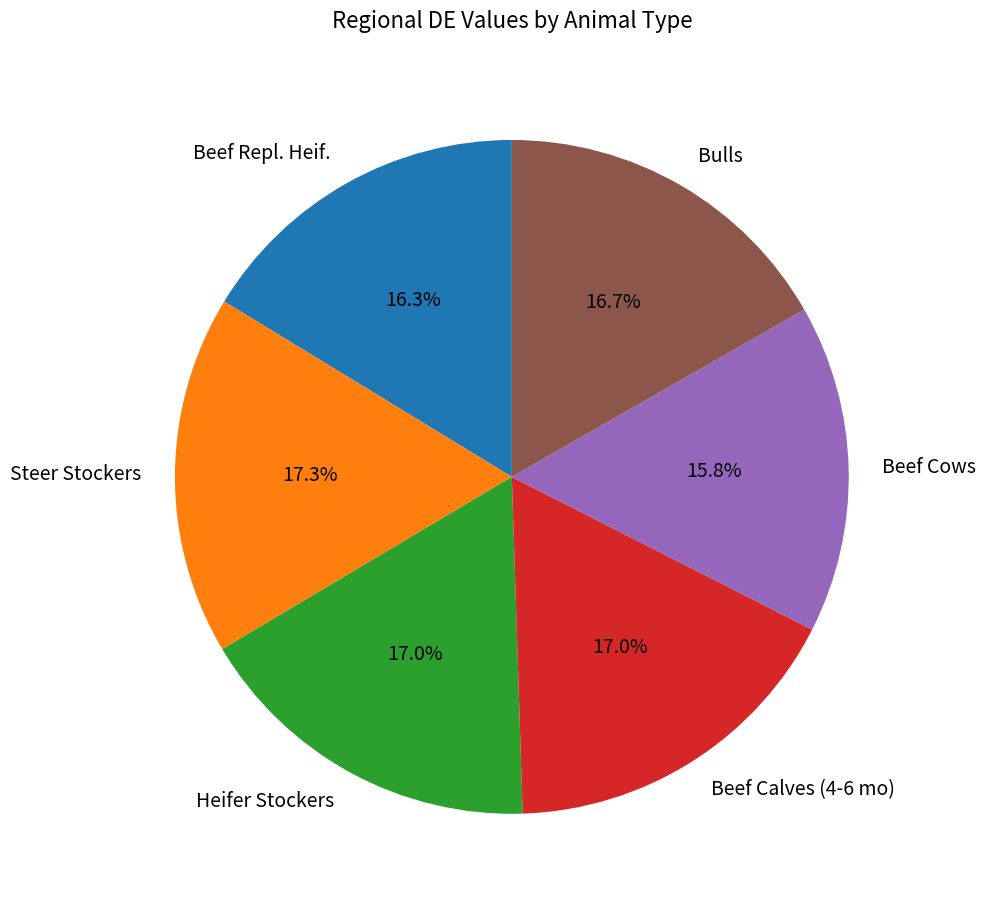

Is Beef Cows the majority of the pie?

No